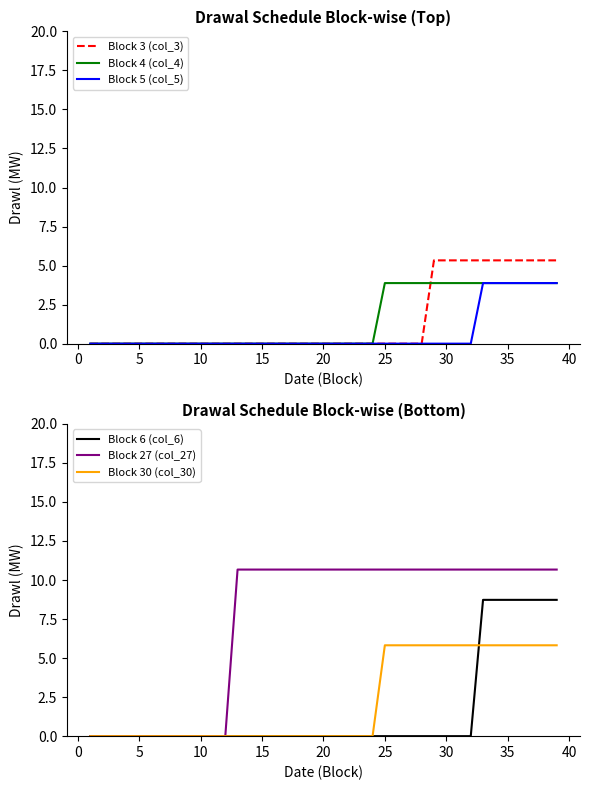

The value of Block 3 (col_3) at 10 is 0.0. True or false?

True